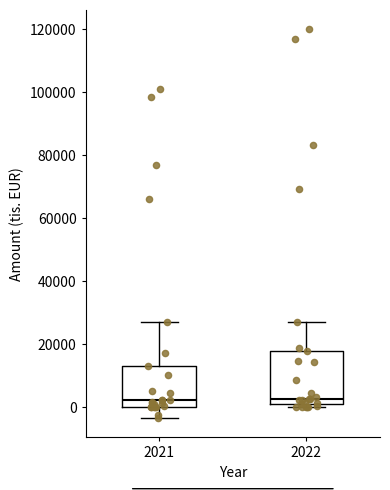

Which box is the tallest, from its lower edge to its upper edge?

2022